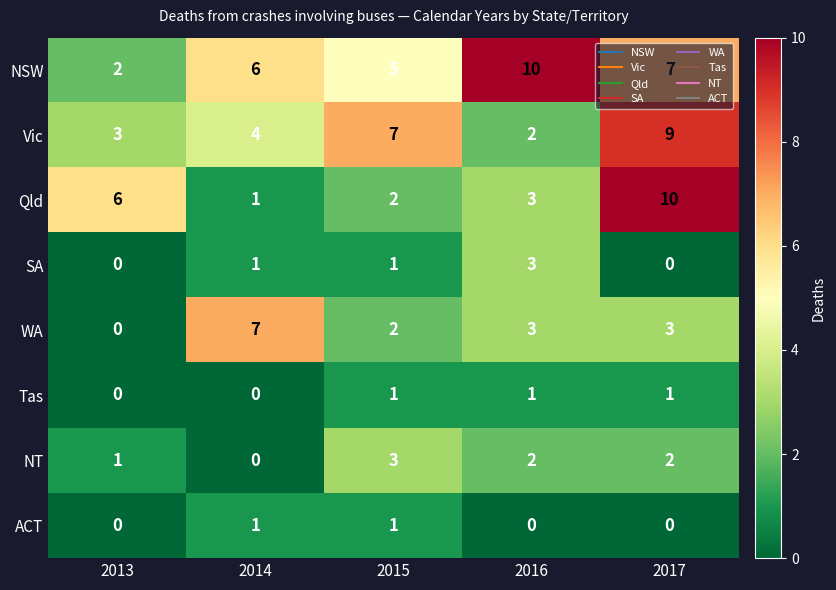

What is the difference between the highest and lowest values at 2016?

10